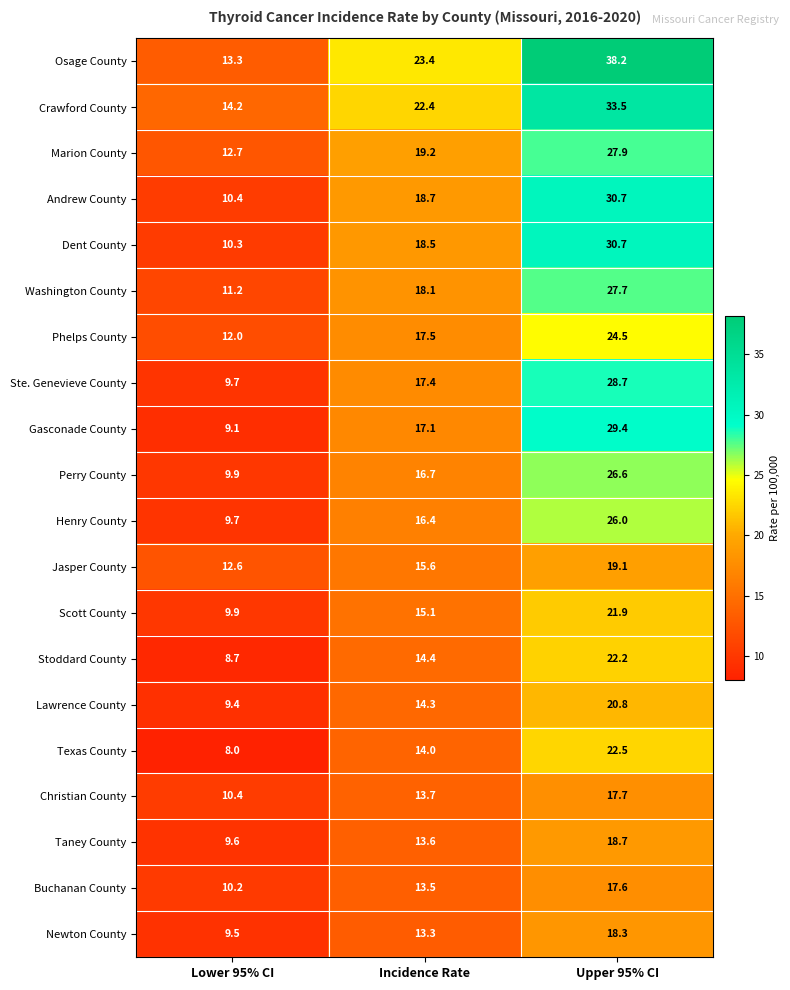

Which series has the largest range (max minus min)?

Osage County